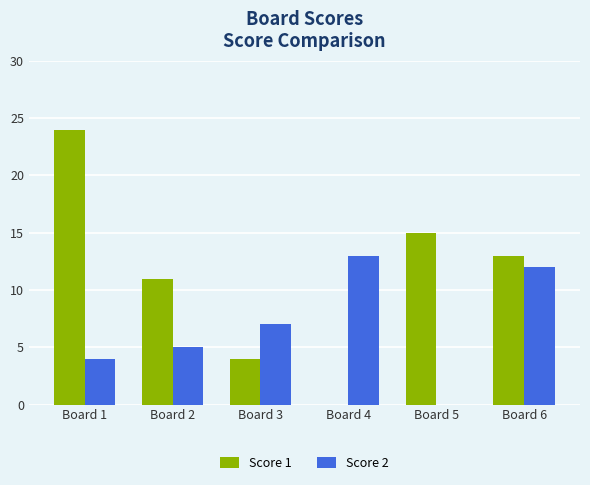

How many data points does each series have?

6